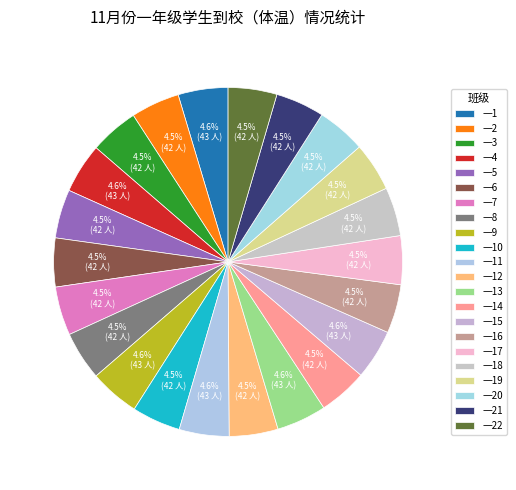

To the nearest percent, what percentage of the pie is 一19?

5%